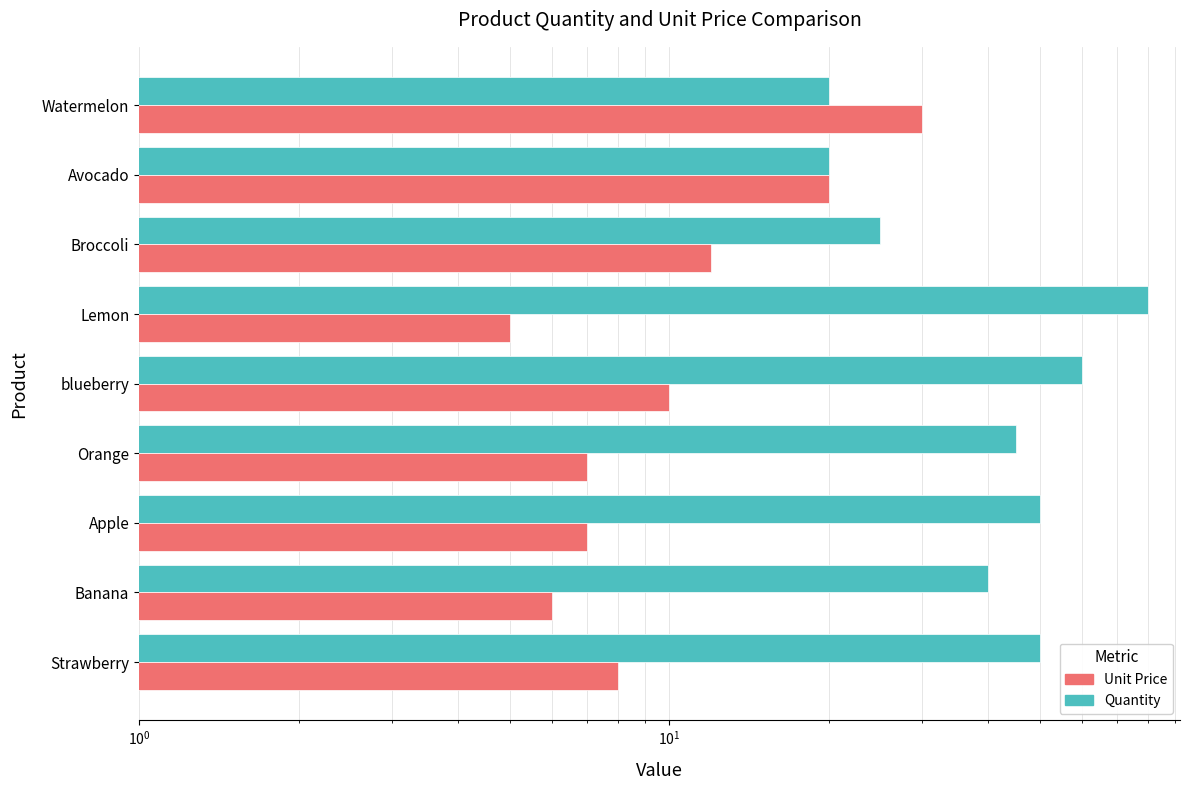

Rank the series by their maximum value, from highest to lowest.

Quantity, Unit Price